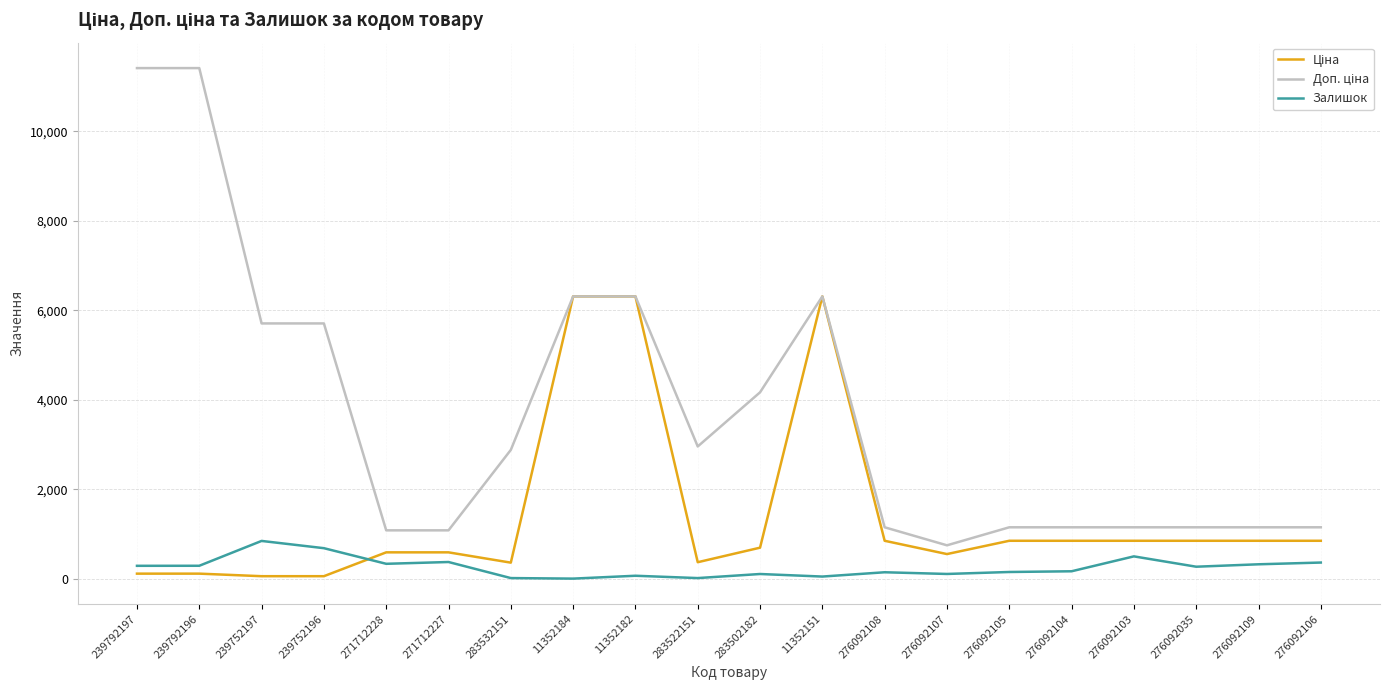

What is the maximum value for Залишок?

845.0